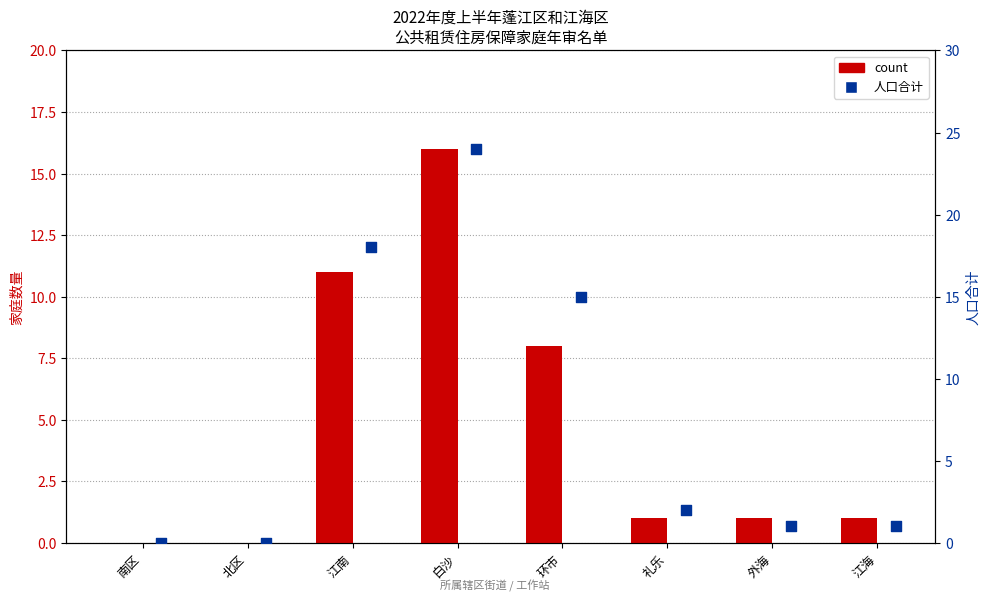

At which category is the sum across all series the highest?

白沙